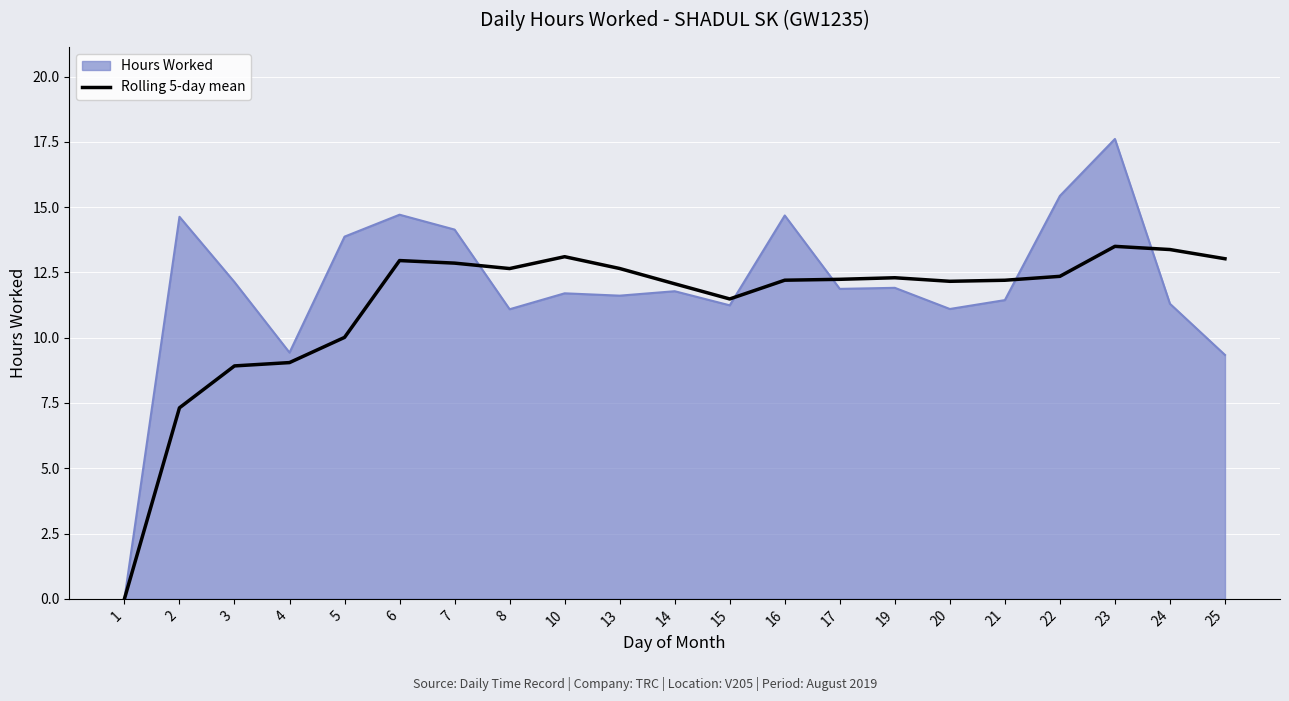

List the series in order of their peak value, highest first.

Hours Worked, Rolling 5-day mean